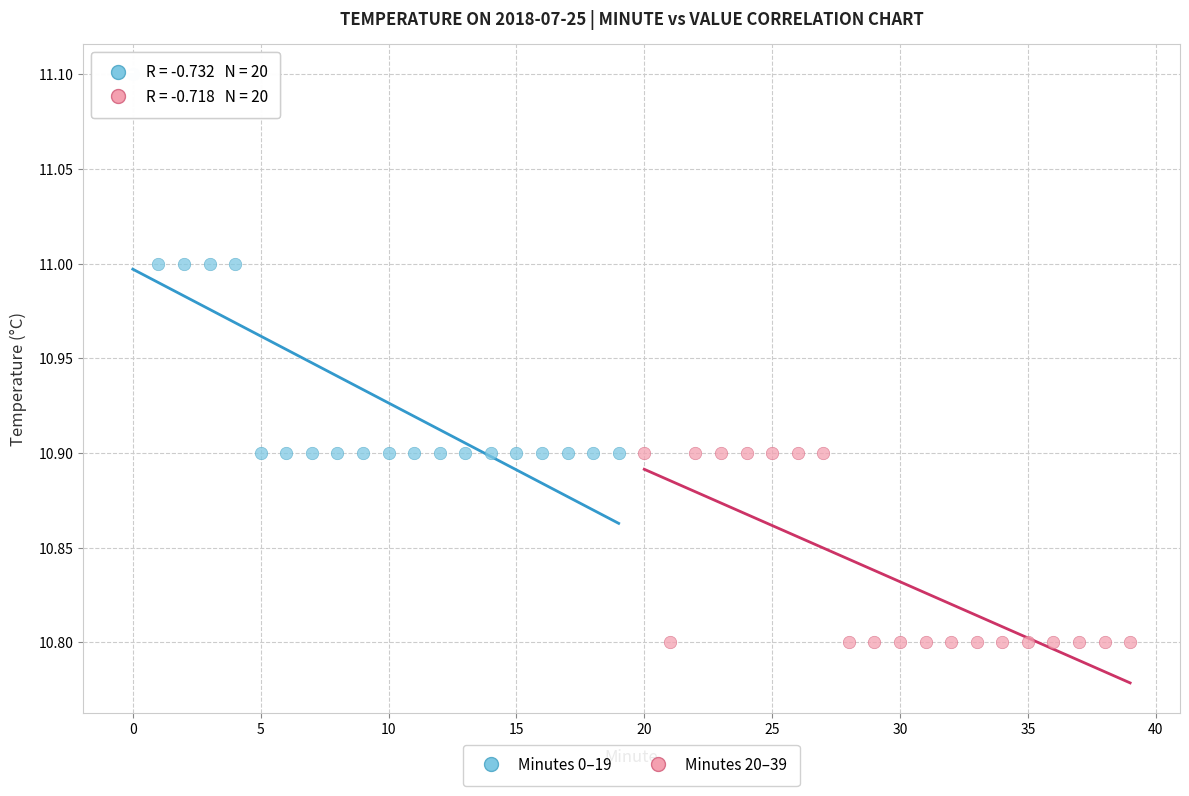

Which series contains the lowest Y value?

Minutes 20–39